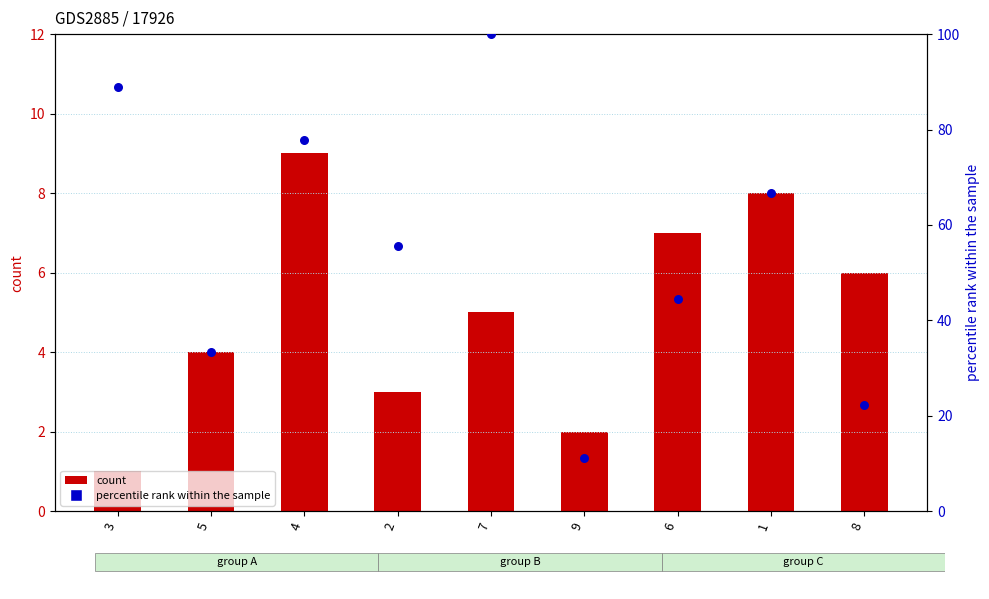

Which series reaches the minimum Y coordinate?

col_6 (count)